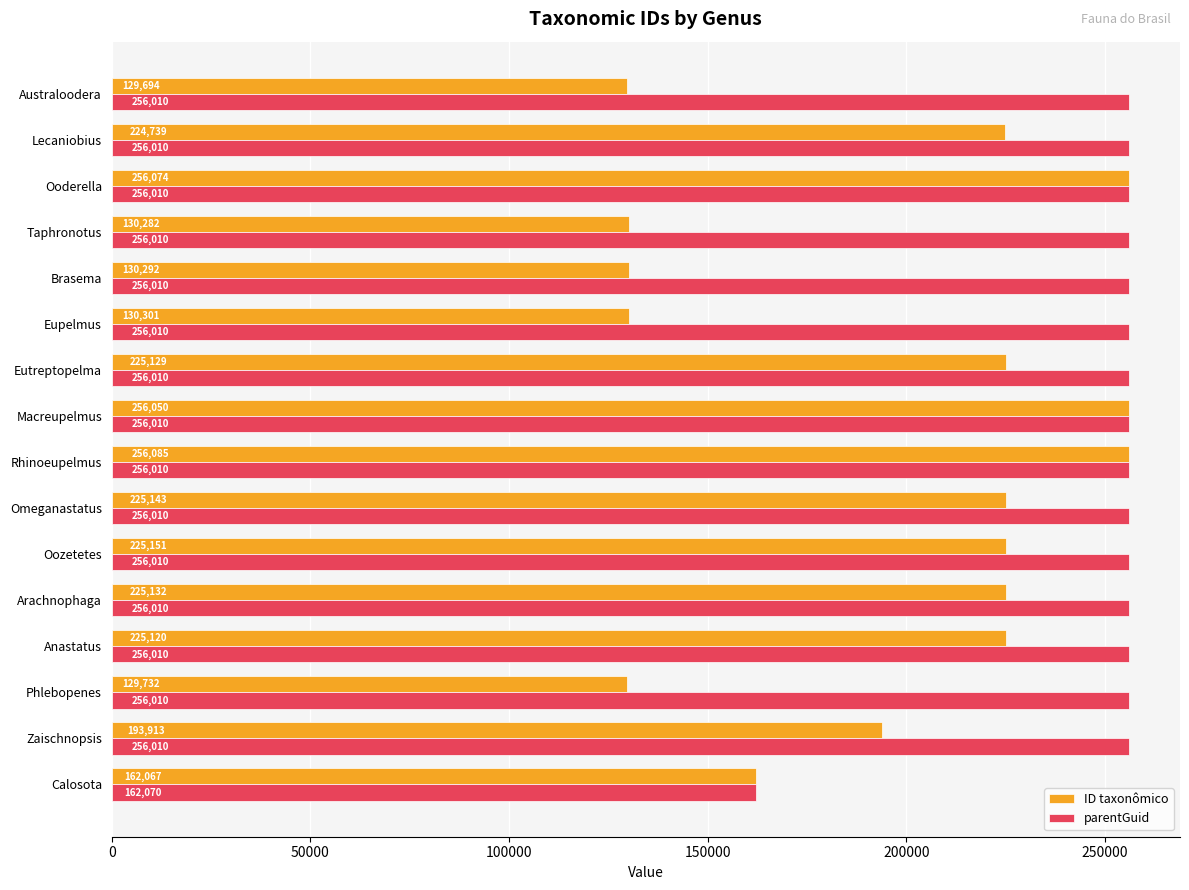

List the series in order of their peak value, highest first.

ID taxonômico, parentGuid